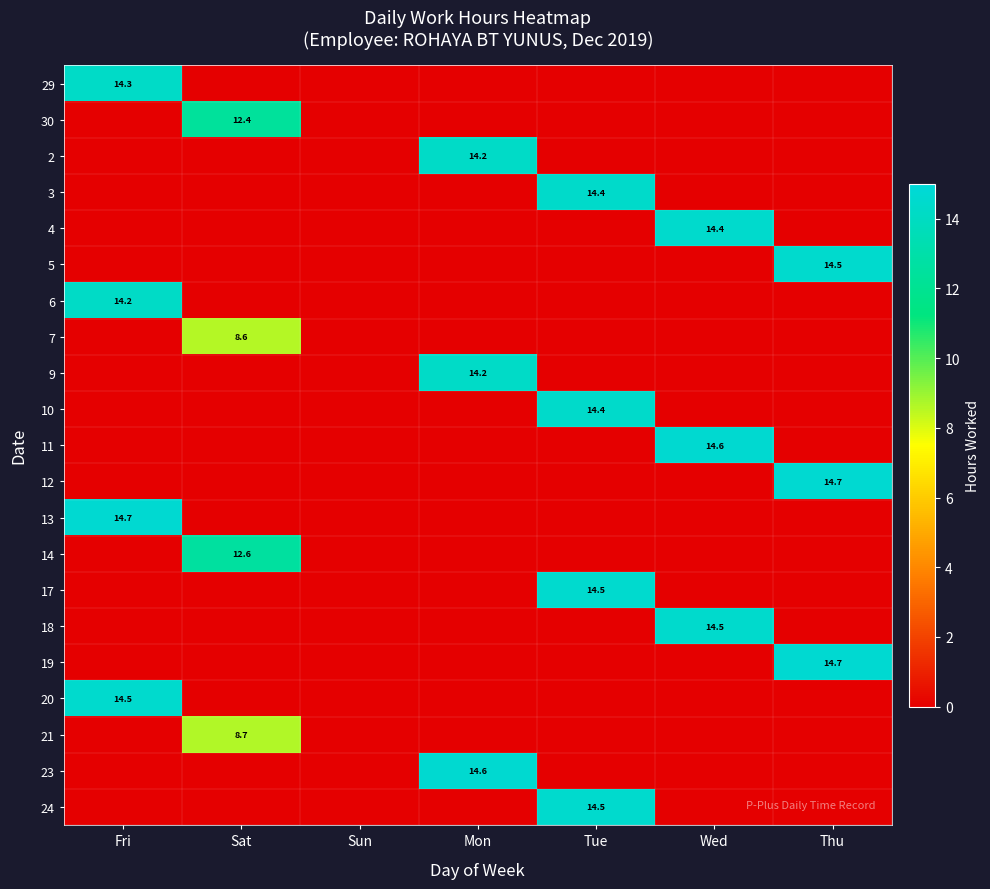

Is the value of 19 at Thu greater than the value of 29 at Fri?

Yes